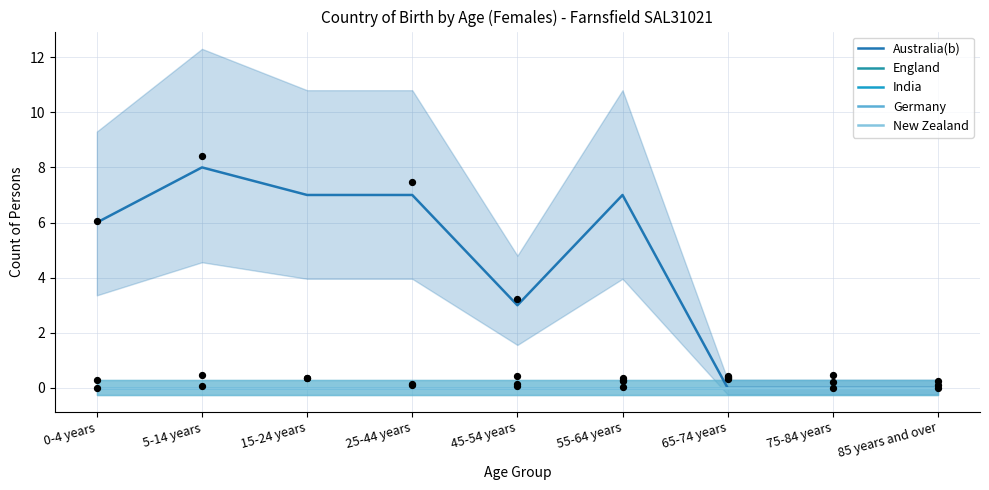

Which series has the largest Y range (max minus min)?

Australia(b)